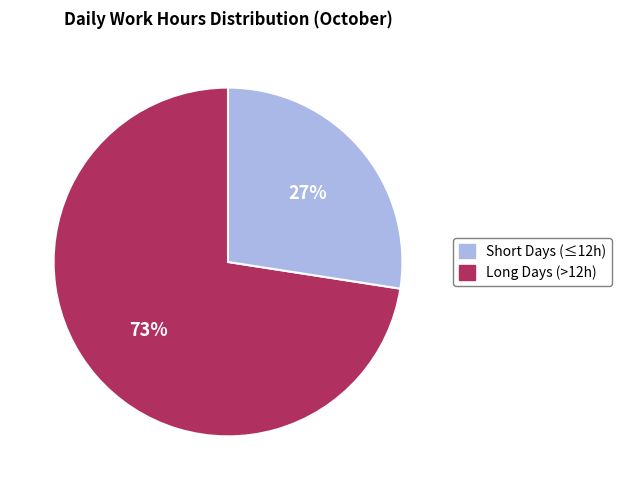

Does any single category account for the majority?

Yes